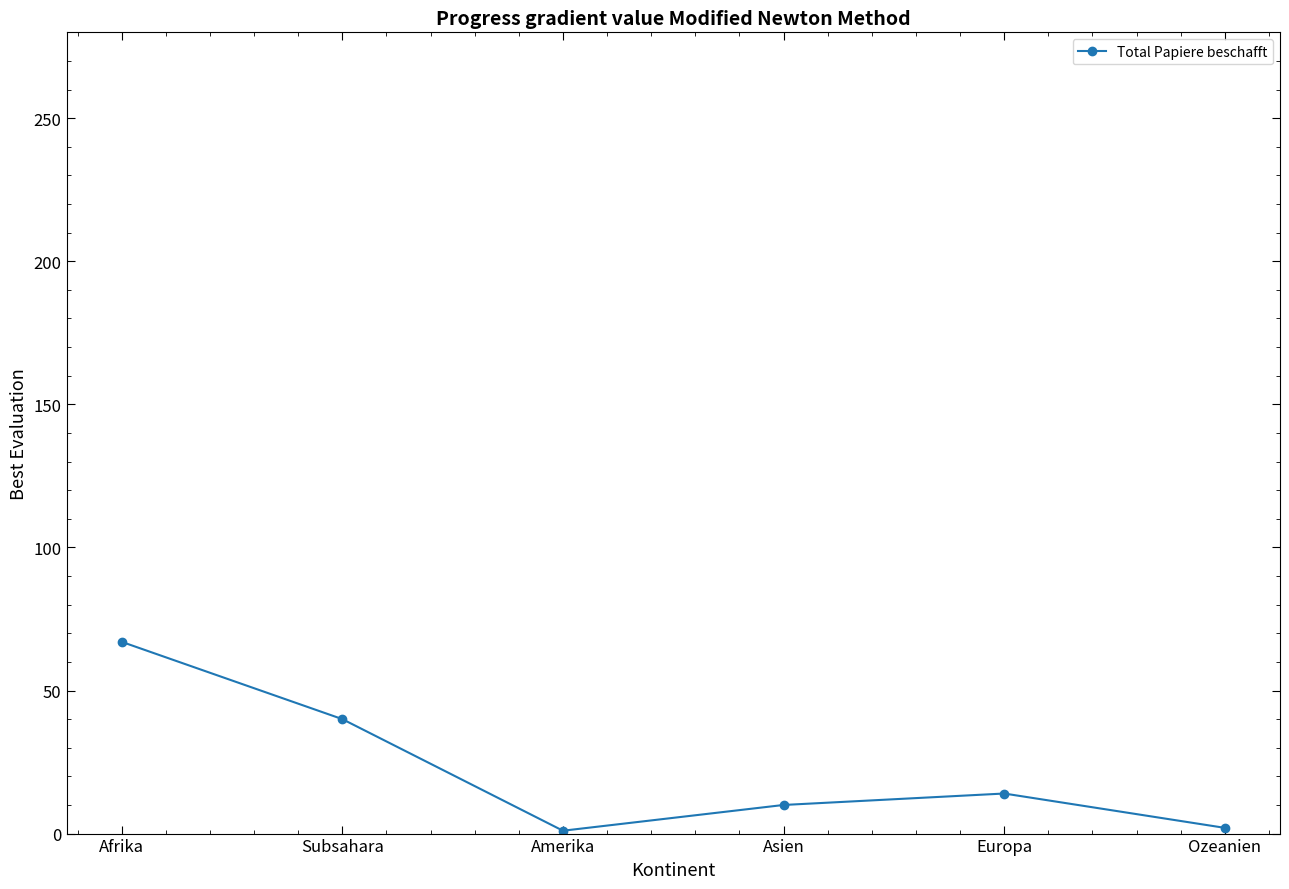

What is the label of the 4th point from the left?

Asien